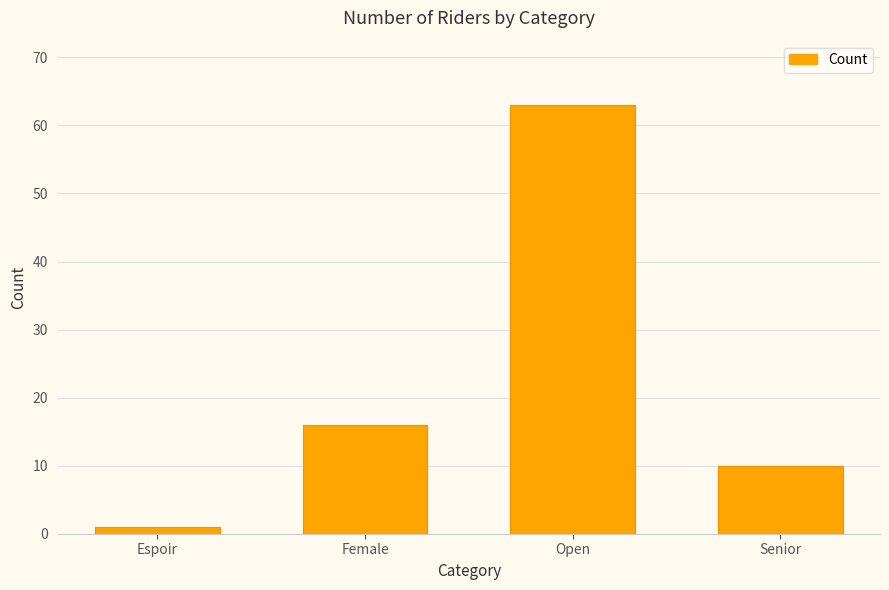

Does the chart contain stacked bars?

No